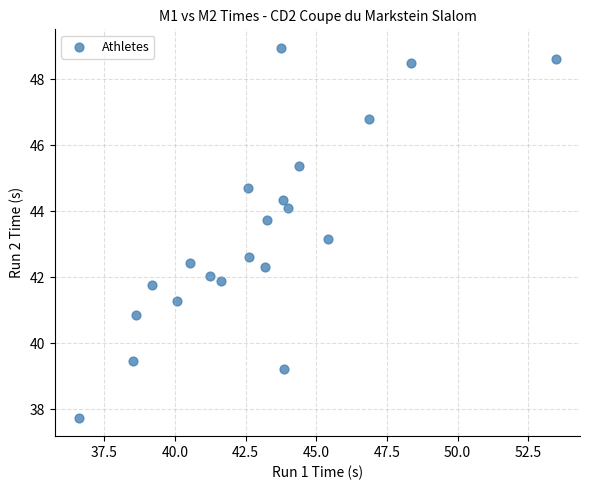

What is the range of X values (max minus min)?

16.9